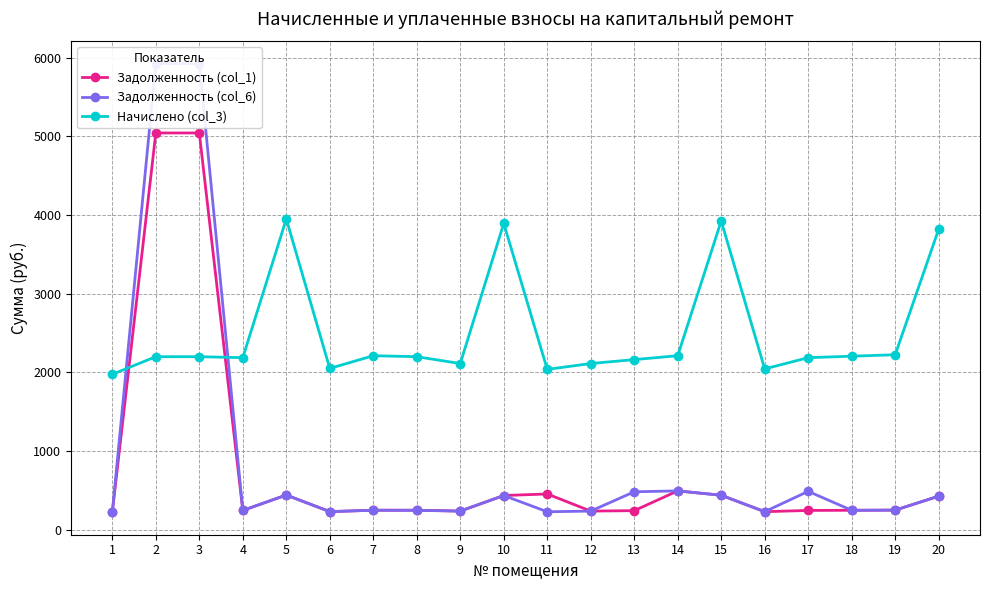

What is the highest value of the Задолженность (col_1) series?

5043.9